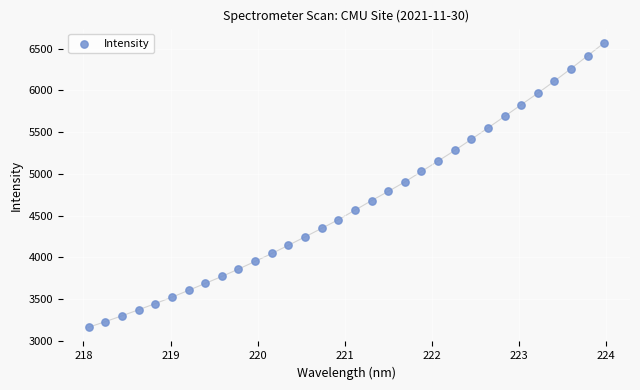

What Y value in the scatter plot is closest to 4866?

4903.5